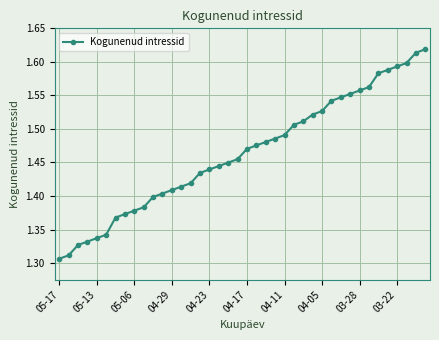

Count the values in the range 1 to 2.

40